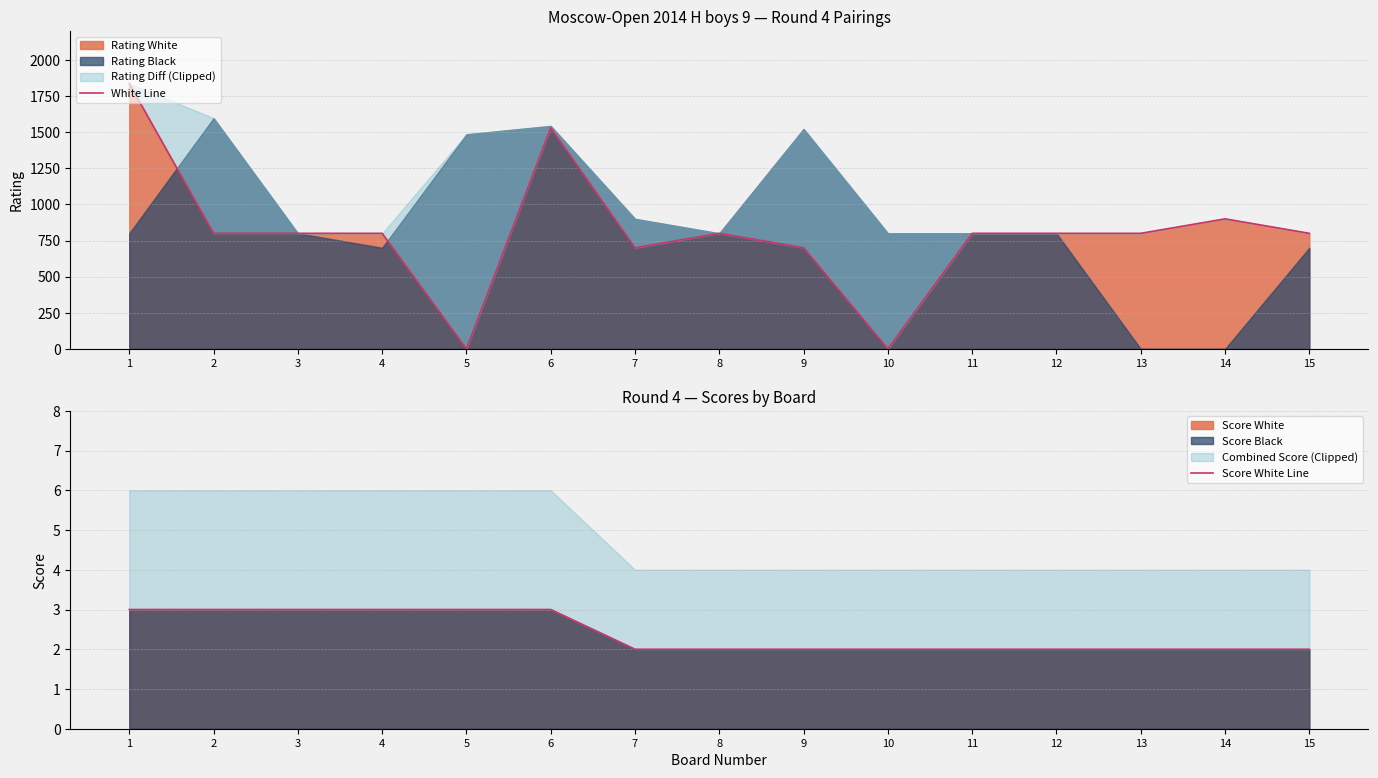

At which label does Score White Line reach its minimum?

7